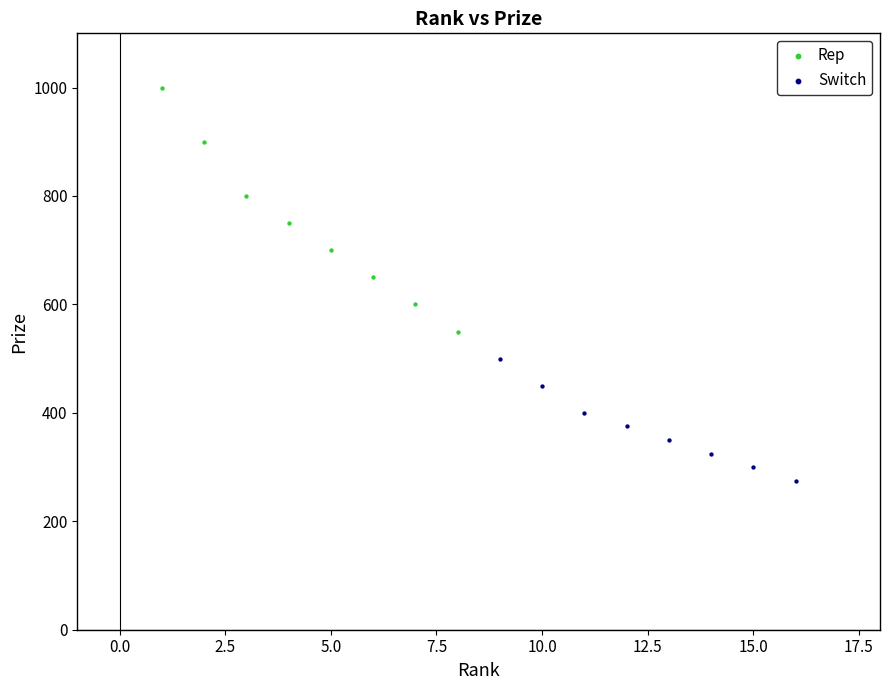

Which series reaches the minimum Y coordinate?

Switch